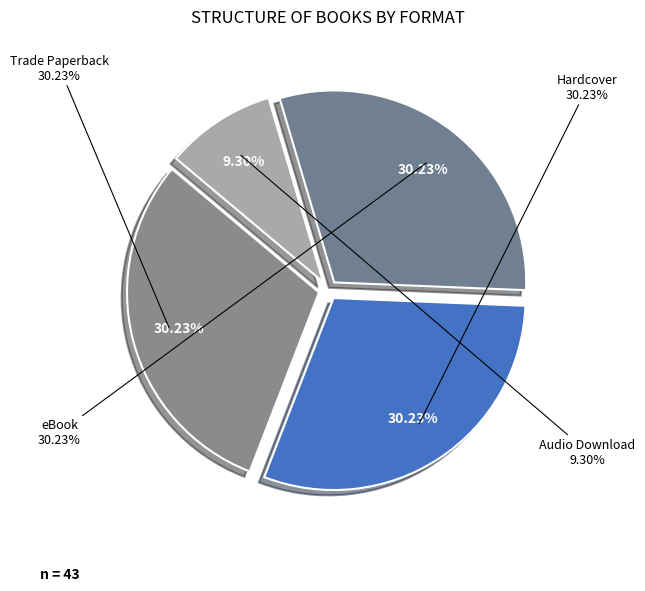

What is the change in value from Trade Paperback to Audio Download?

-9